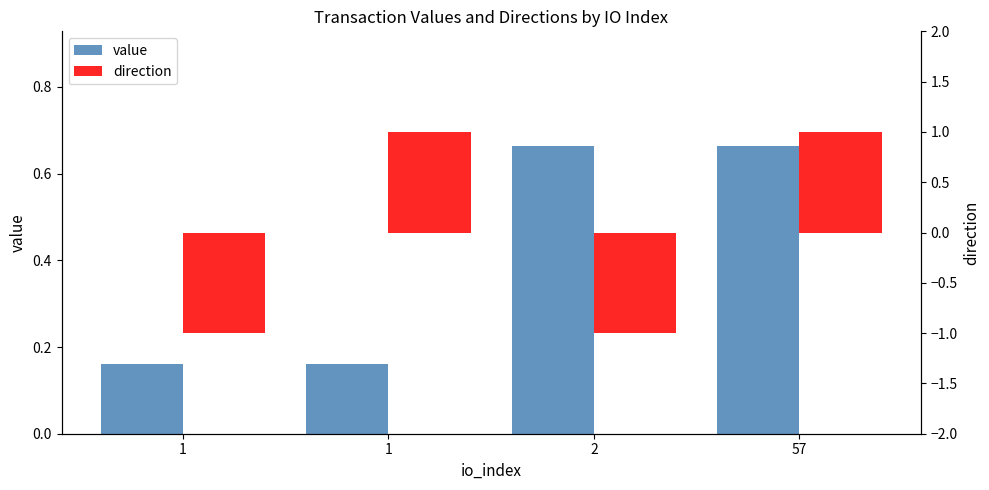

The value series shows 0.2 at 1. True or false?

True